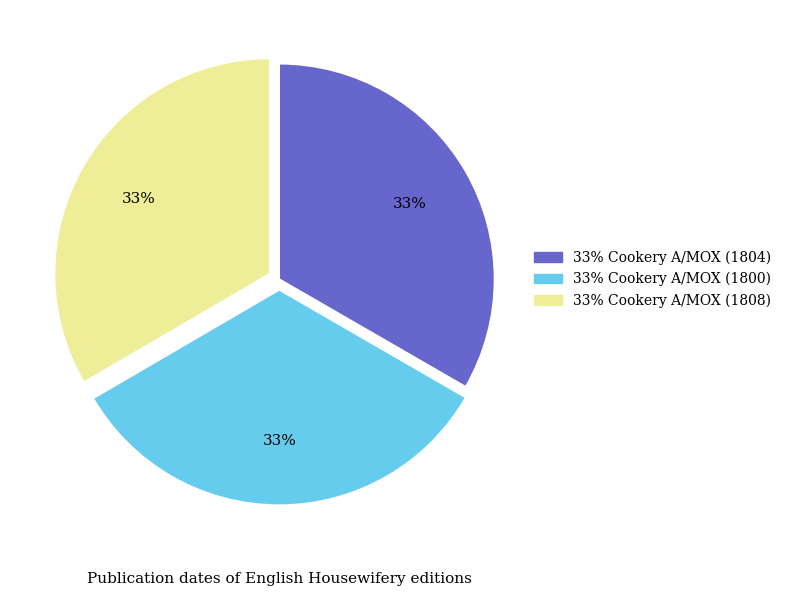

Is there any slice that represents more than half of the pie?

No